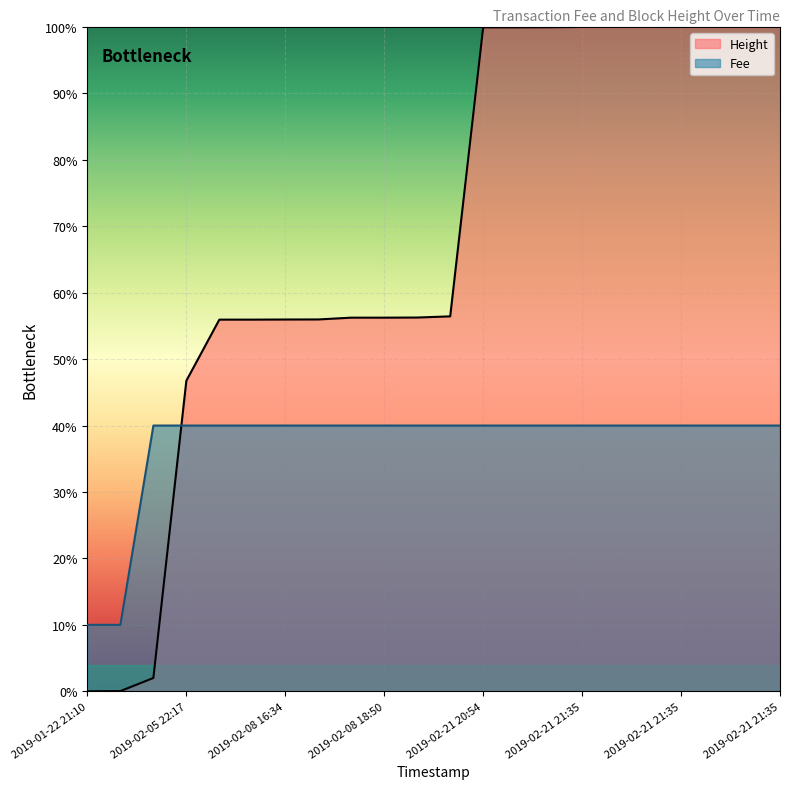

Which series changed the most between 2019-02-21 20:54 and 2019-02-21 21:35?

Height